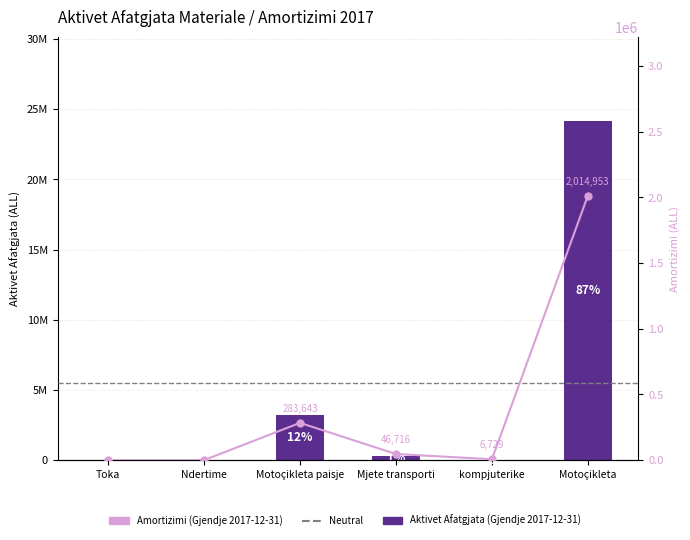

The Aktivet Afatgjata (Gjendje 2017-12-31) series shows 0.0 at Toka. True or false?

True